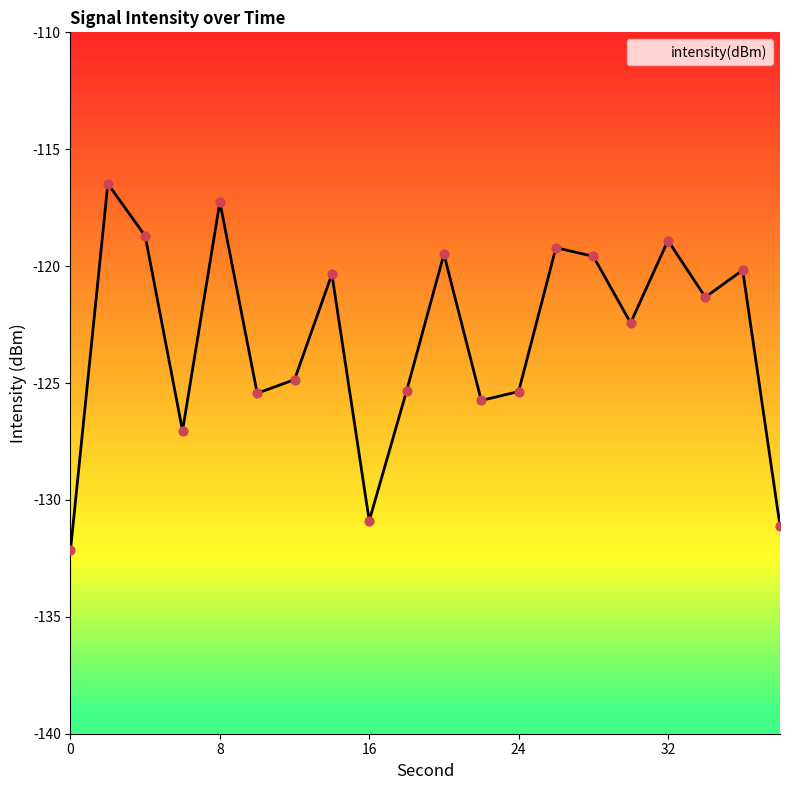

Which has a higher value, 12 or 0?

12